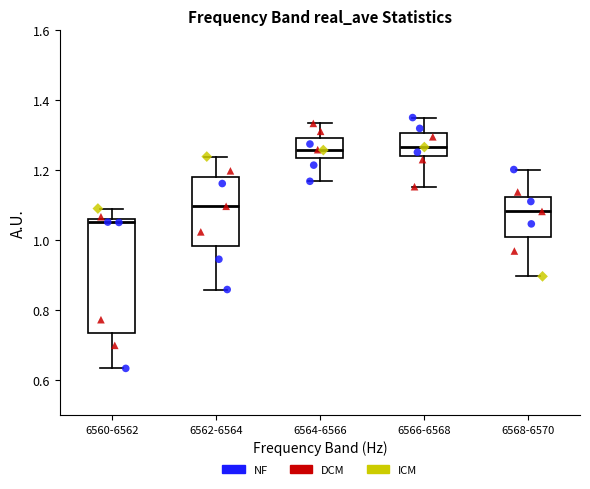

Reading left to right, transcribe this box plot: for each box, give where its median line is, the range the box spans, and where its two whiskers end, as read against the y-axis. The values are not printed on the chart, so give them approximately, as read against the axis.

6560-6562: median 1.06 (just below the box's upper edge), box 0.74 to 1.06, whiskers 0.64 to 1.10
6562-6564: median 1.10, box 0.98 to 1.18, whiskers 0.86 to 1.24
6564-6566: median 1.26, box 1.24 to 1.30, whiskers 1.16 to 1.34
6566-6568: median 1.26, box 1.24 to 1.30, whiskers 1.16 to 1.36
6568-6570: median 1.08, box 1.00 to 1.12, whiskers 0.90 to 1.20